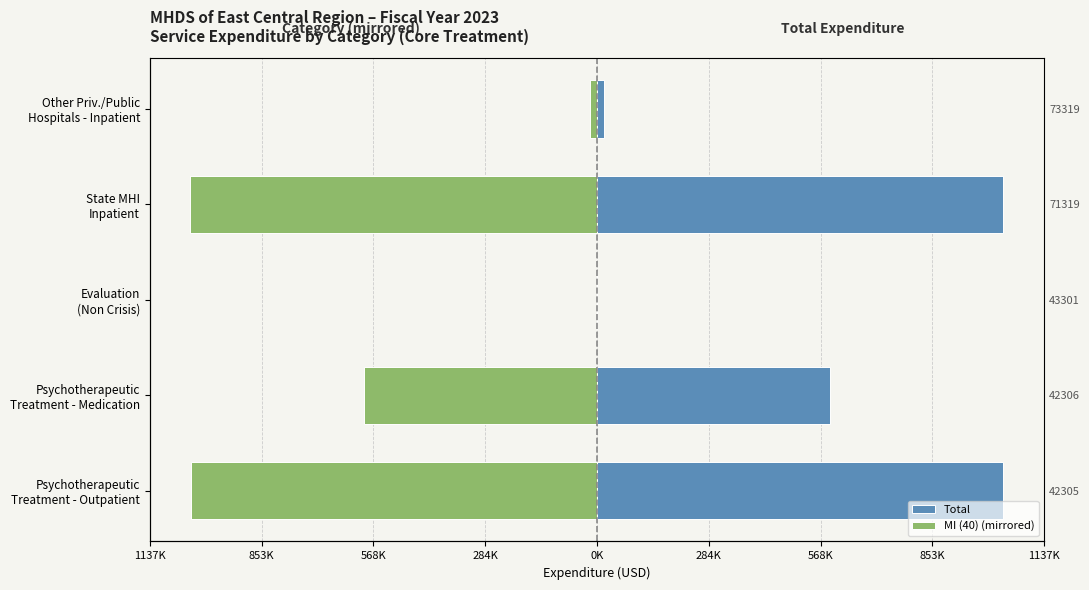

Which series changed the most between State MHI Inpatient and Other Priv./Public Hospitals - Inpatient?

Total